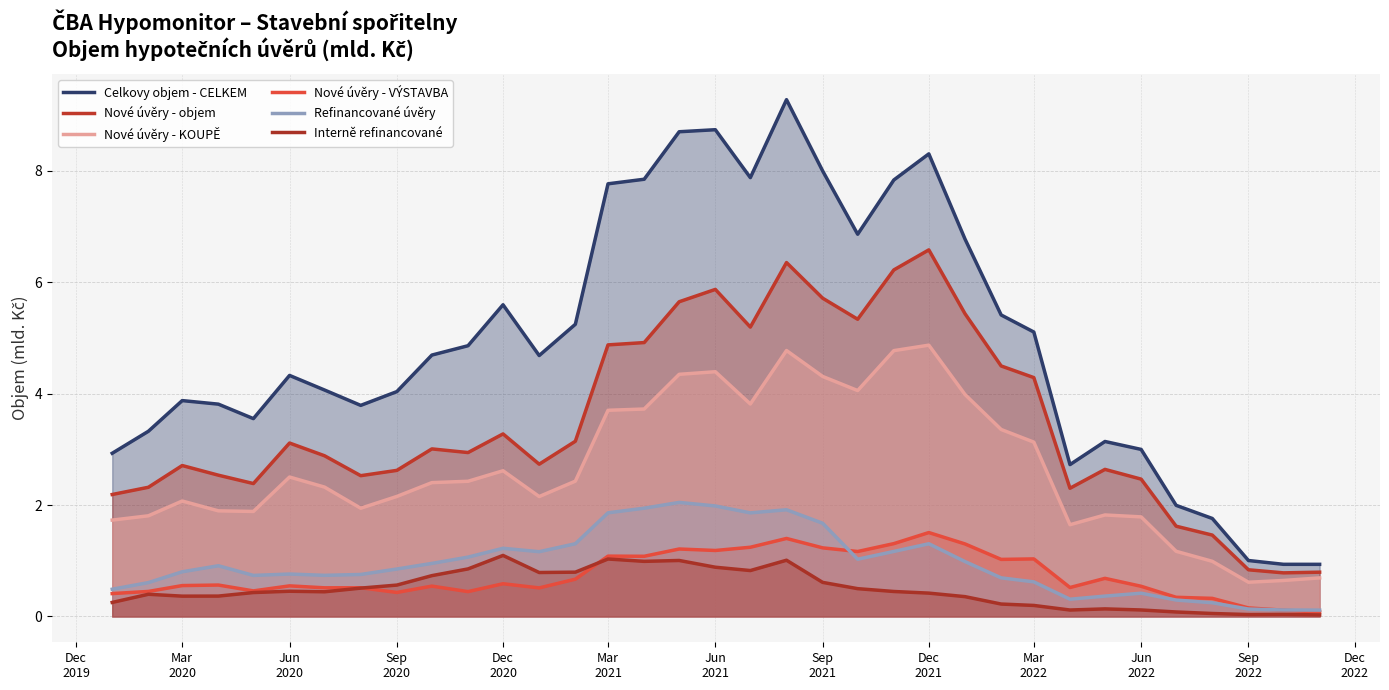

Does the chart display data point markers on the line(s)?

No